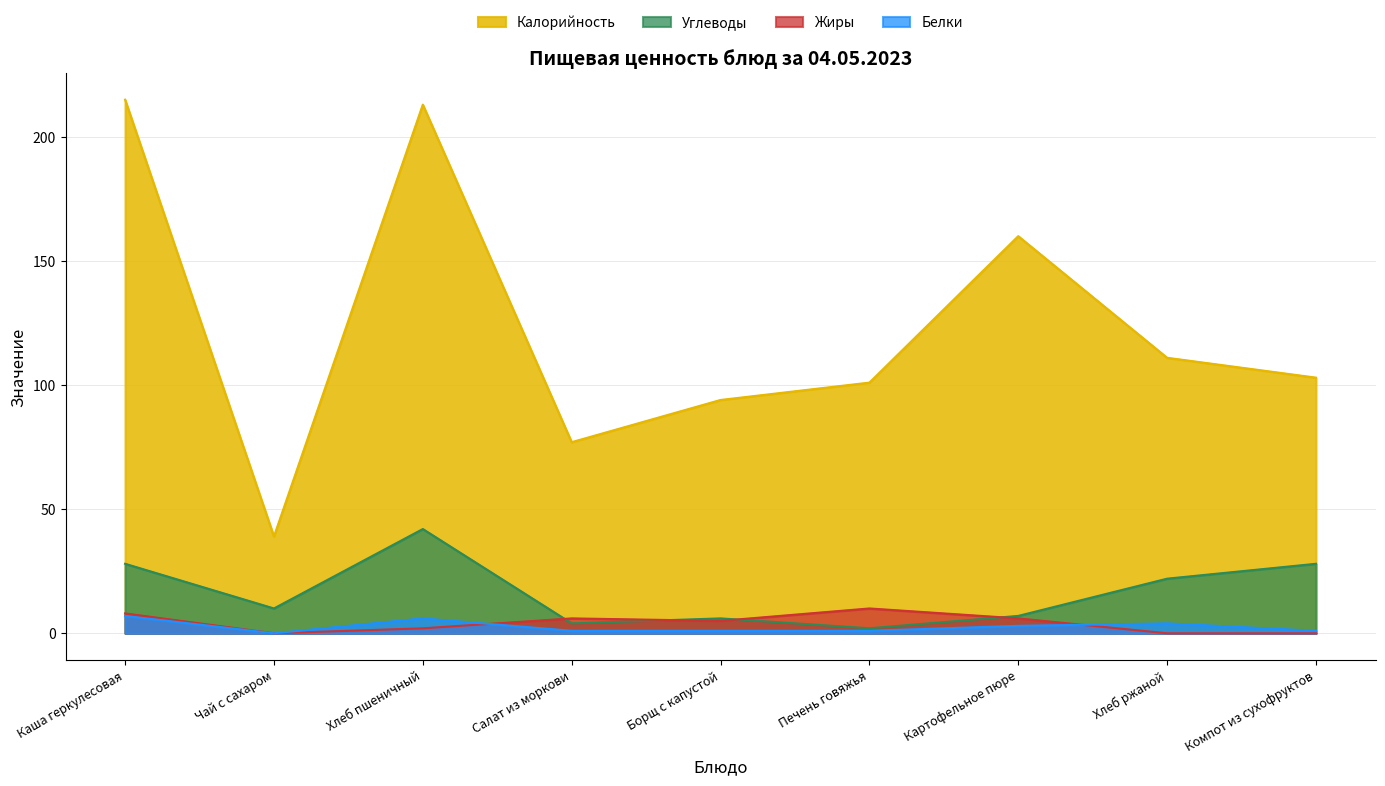

What is the total value across all series at Чай с сахаром?

49